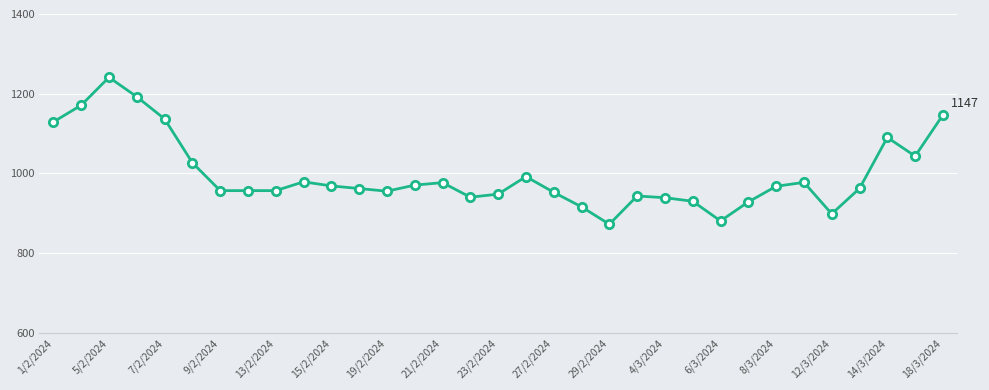

What is the sum of all values?

32912.3